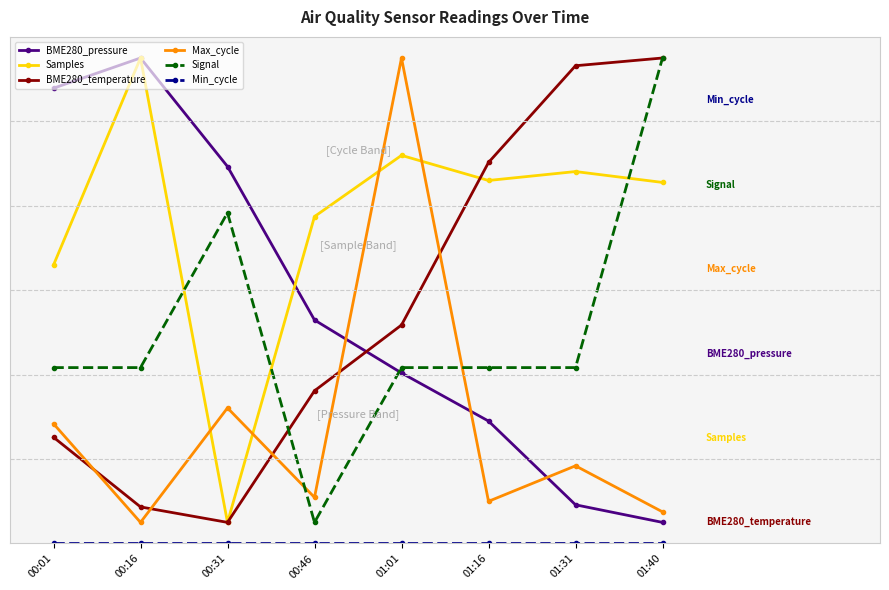

What are all the series names shown in the legend?

BME280_pressure, Samples, BME280_temperature, Max_cycle, Signal, Min_cycle